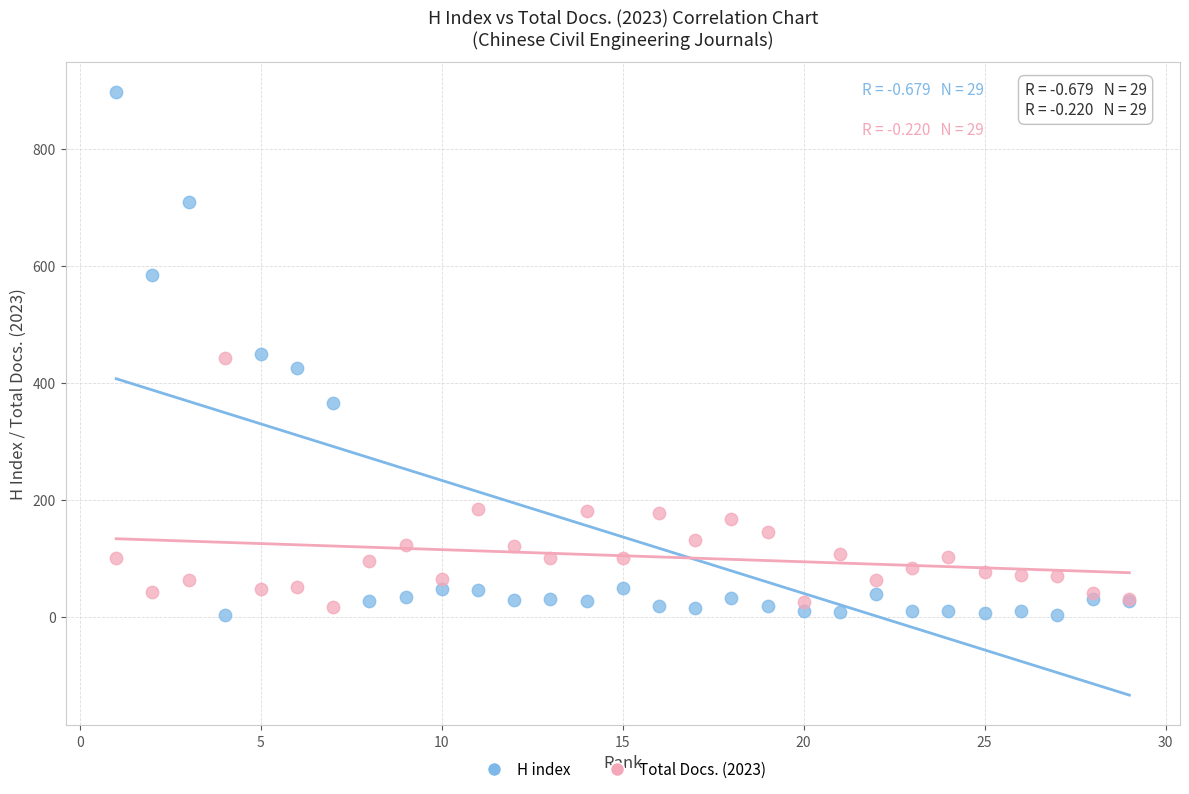

Which series has the widest spread of Y values?

H index